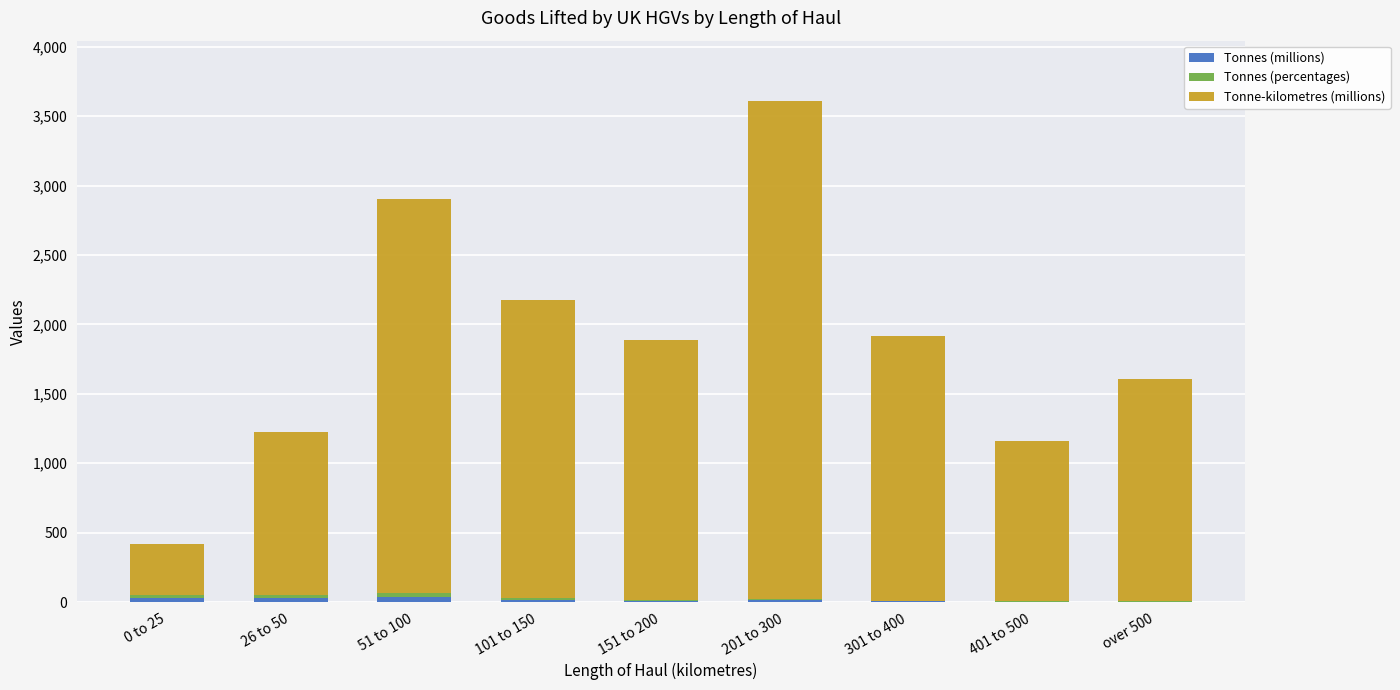

At which category is the sum across all series the highest?

201 to 300